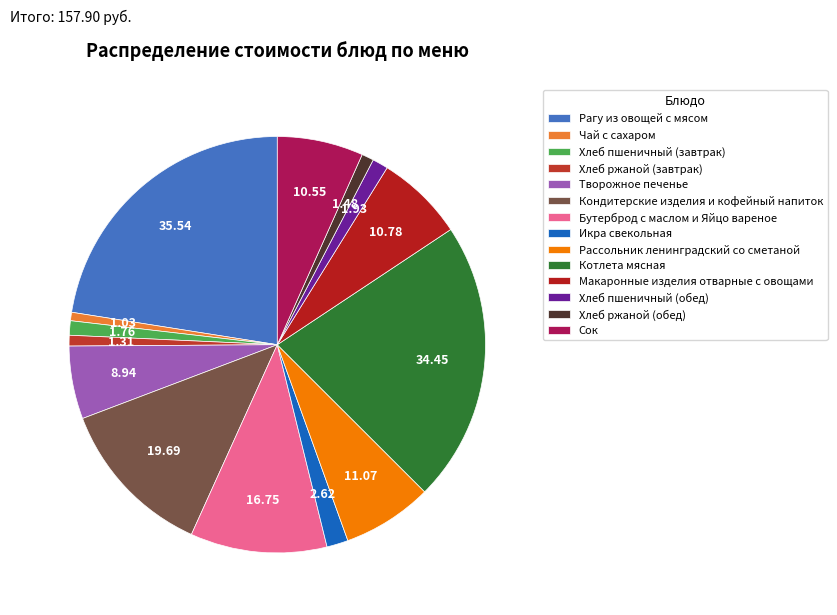

How many segments does this pie chart have?

14